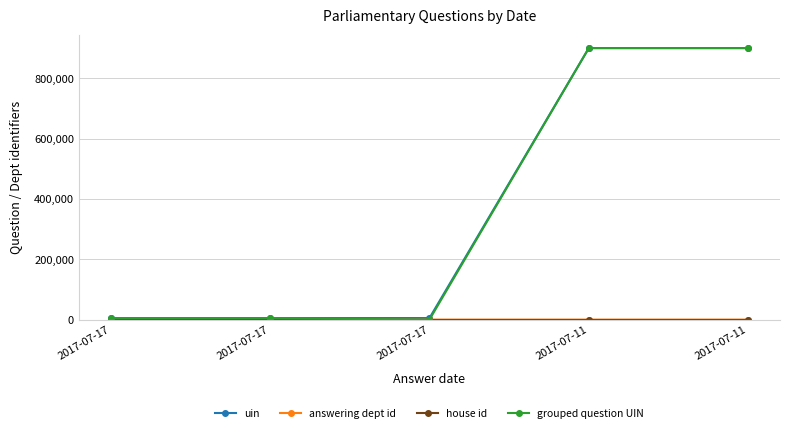

Does the chart display data point markers on the line(s)?

Yes